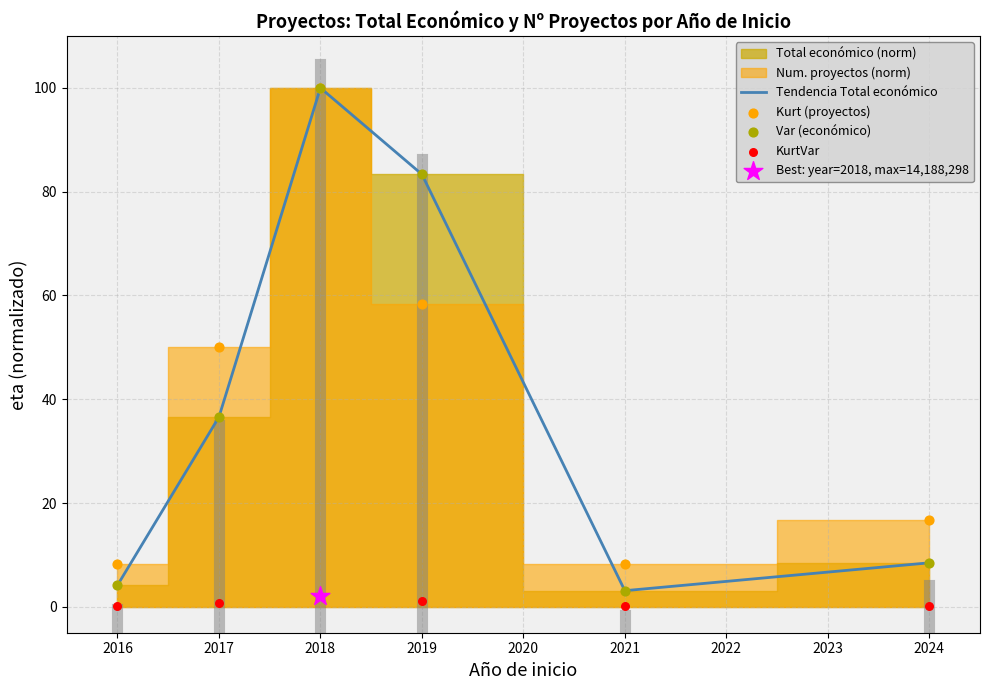

Which series has the largest total across all categories?

Kurt (proyectos)